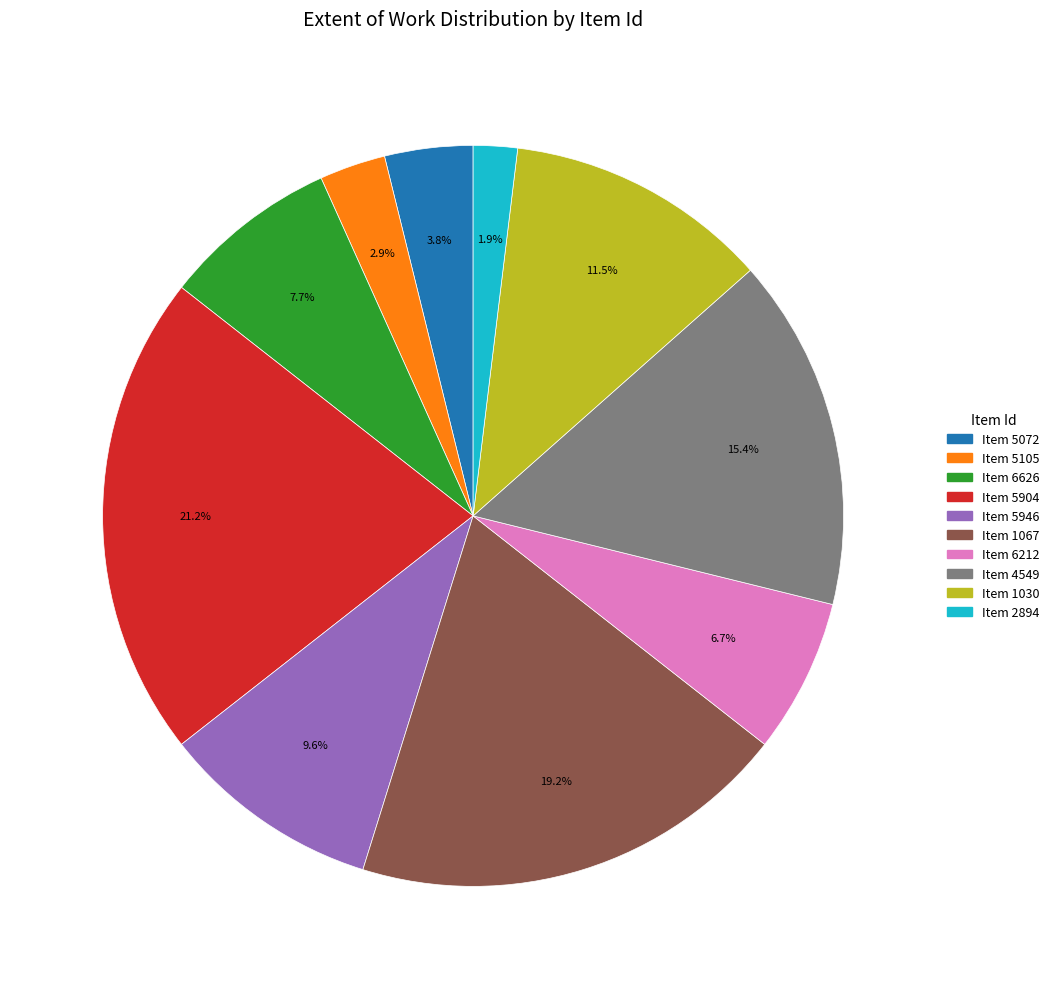

Does any single category account for the majority?

No